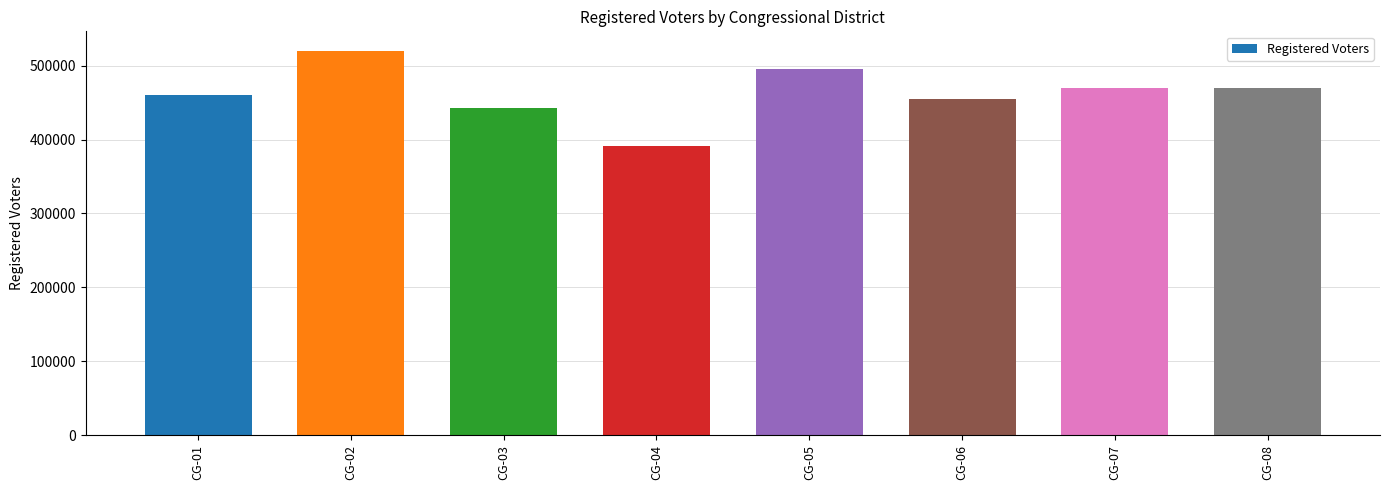

Approximately how many times larger is the value at CG-02 compared to CG-08?

1.1